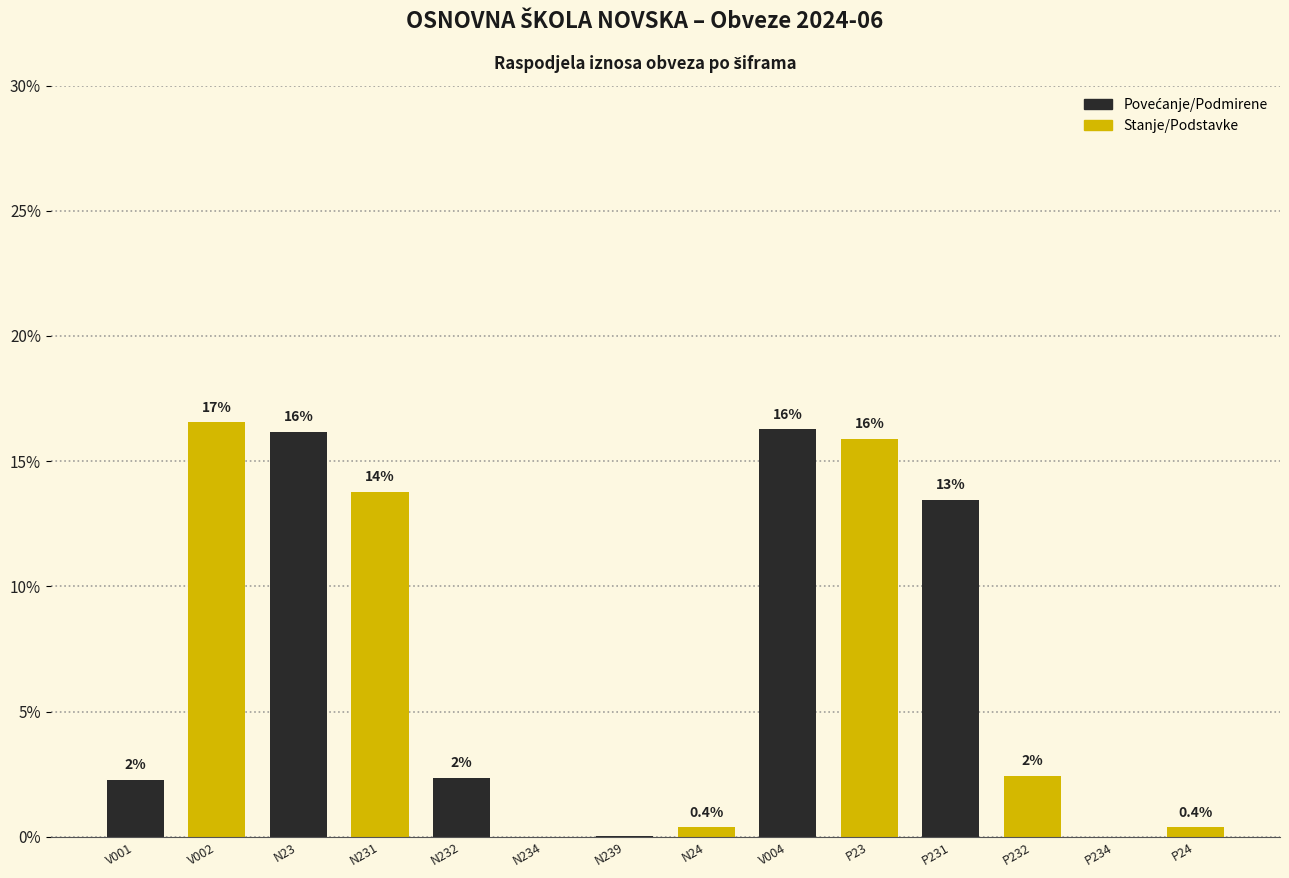

Are the bars horizontal?

No